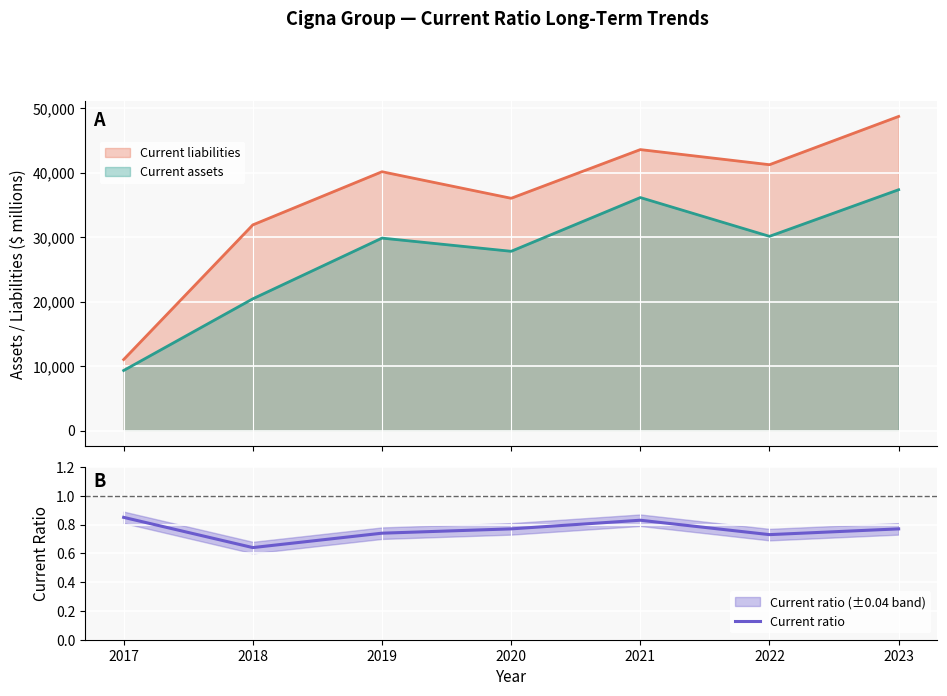

The value of Current ratio at 2022 is 0.2. True or false?

False